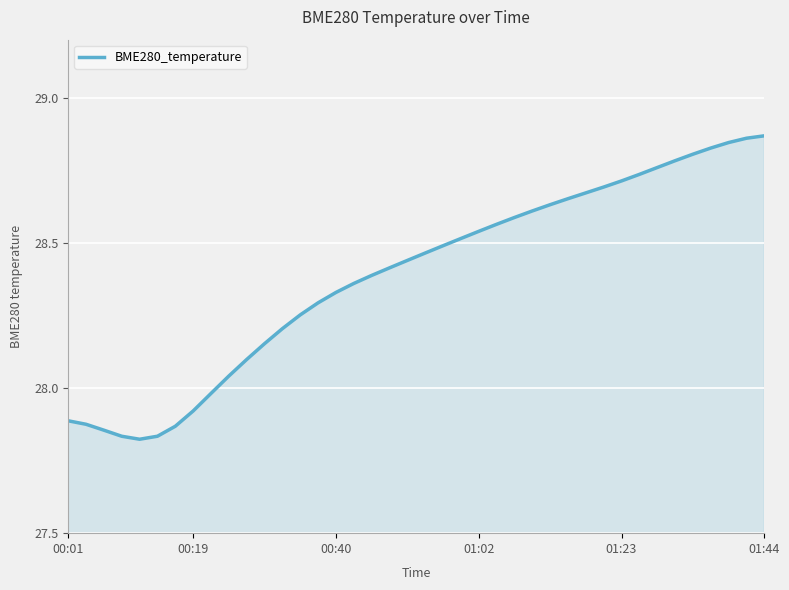

Count the number of data series in this chart.

1